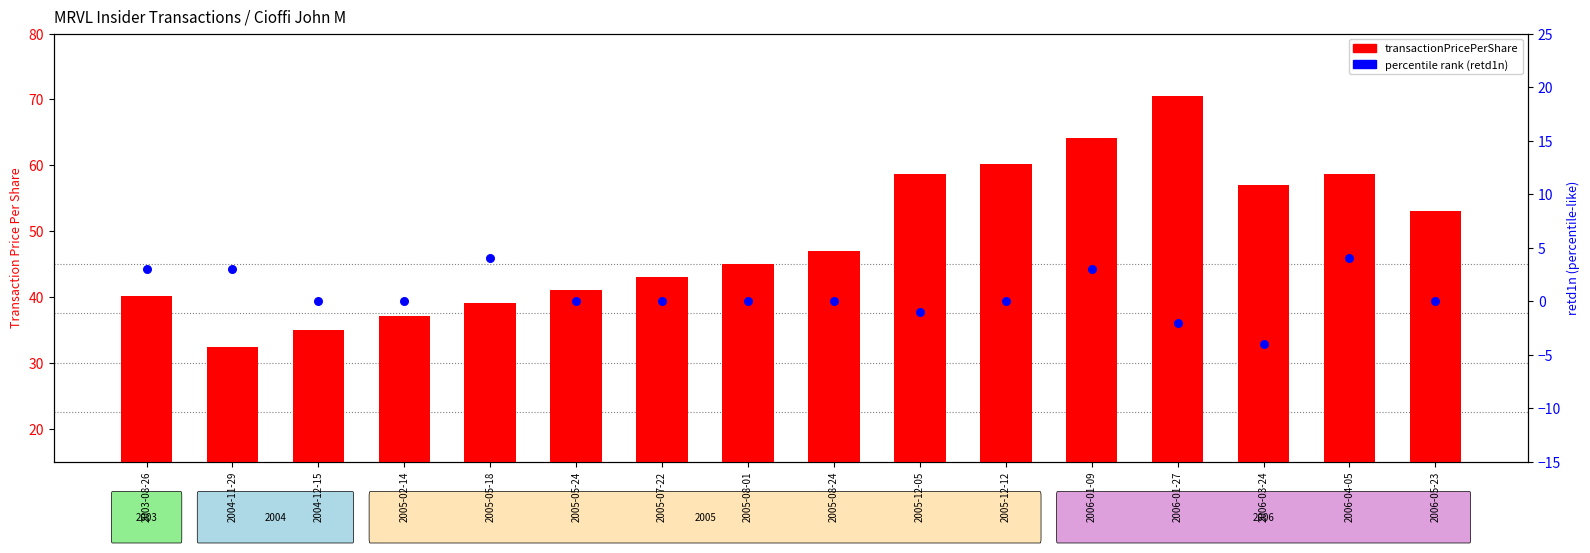

Which series has the widest spread of Y values?

transactionPricePerShare